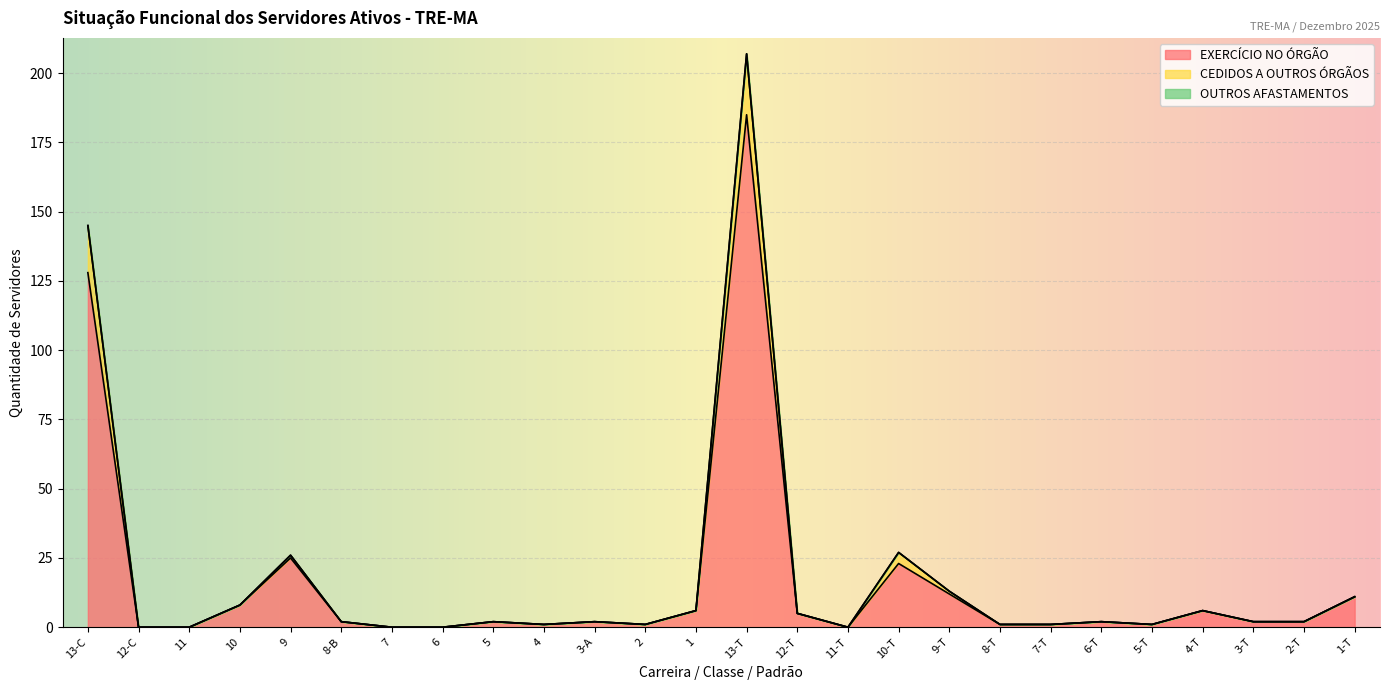

At which category is the sum across all series the highest?

13-T